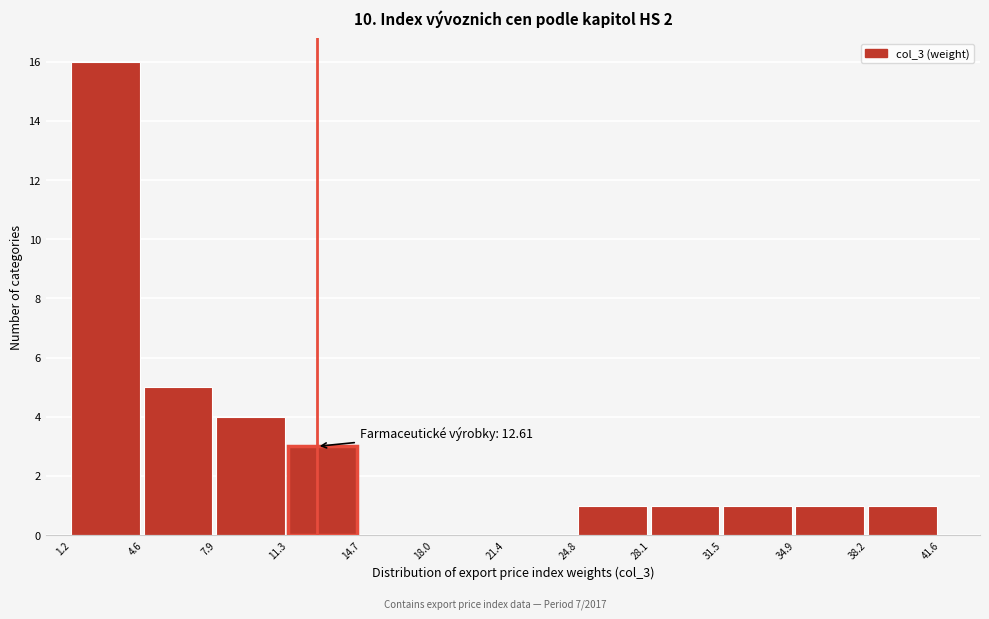

Which range on the x-axis has the tallest bar?

1.2 to 4.6